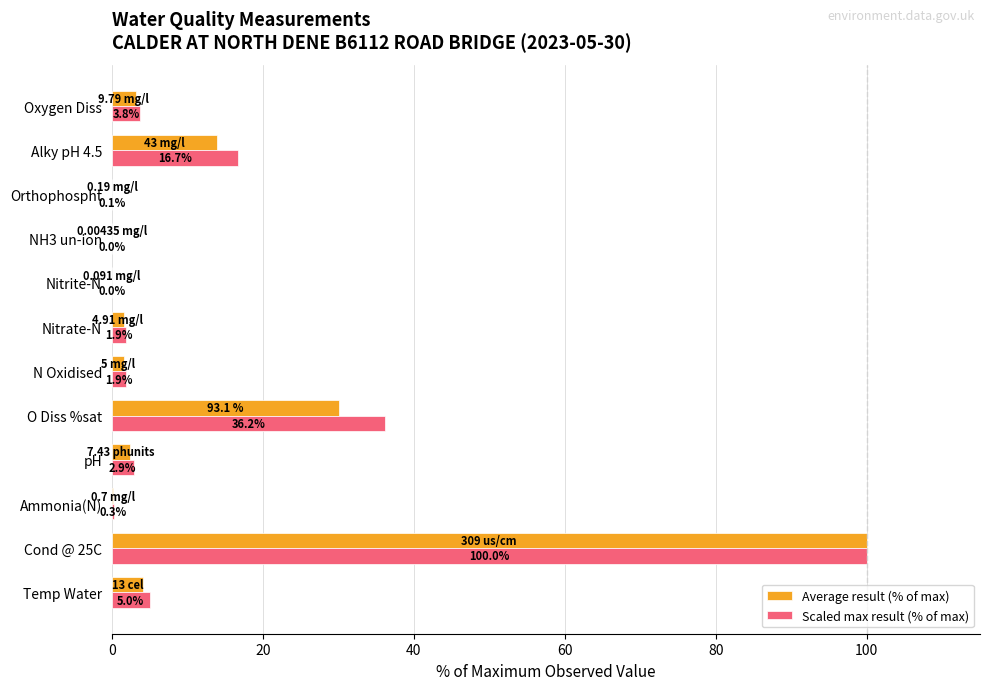

Between Ammonia(N) and NH3 un-ion, which series saw the biggest shift?

Scaled max result (% of max)